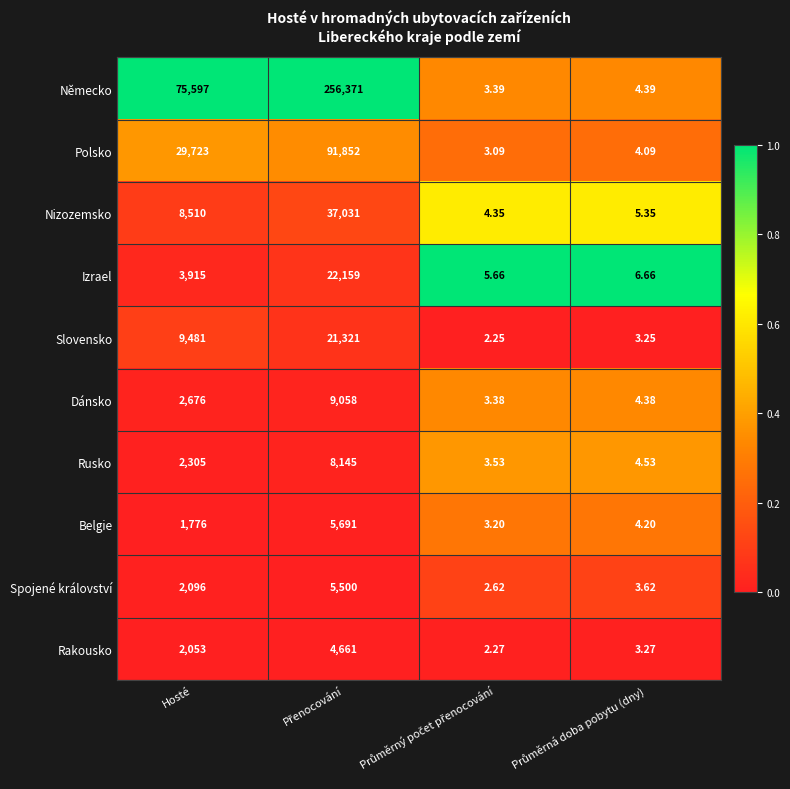

Which series has the widest spread of values?

Německo